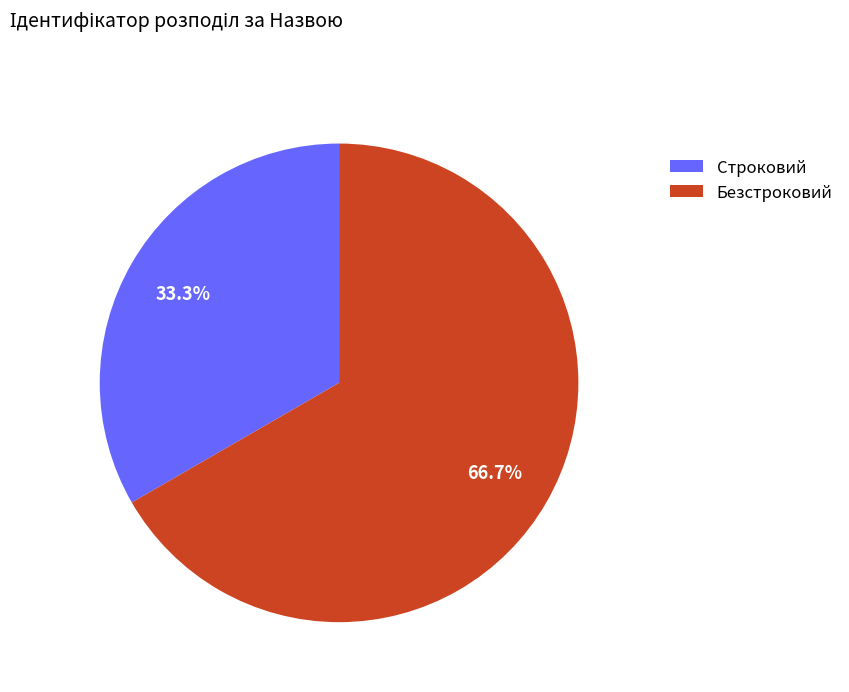

The Строковий slice represents 25% of the pie. True or false?

False